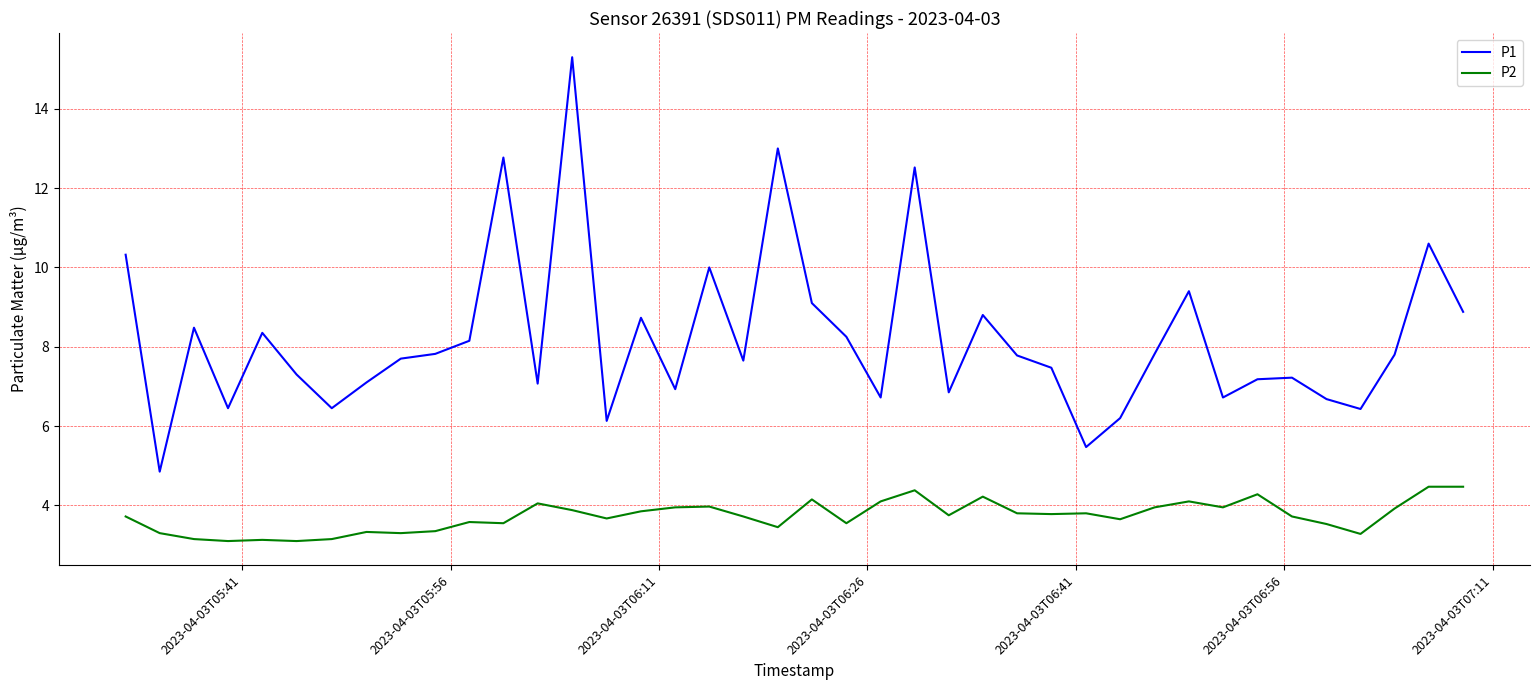

Which series has the largest range (max minus min)?

P1